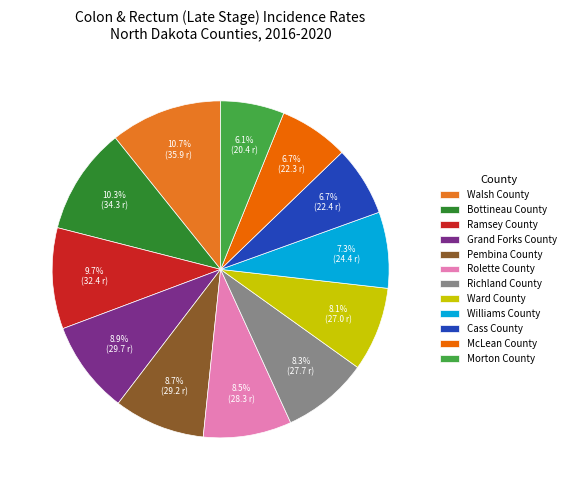

Rank the categories by value from lowest to highest.

Morton County, McLean County, Cass County, Williams County, Ward County, Richland County, Rolette County, Pembina County, Grand Forks County, Ramsey County, Bottineau County, Walsh County